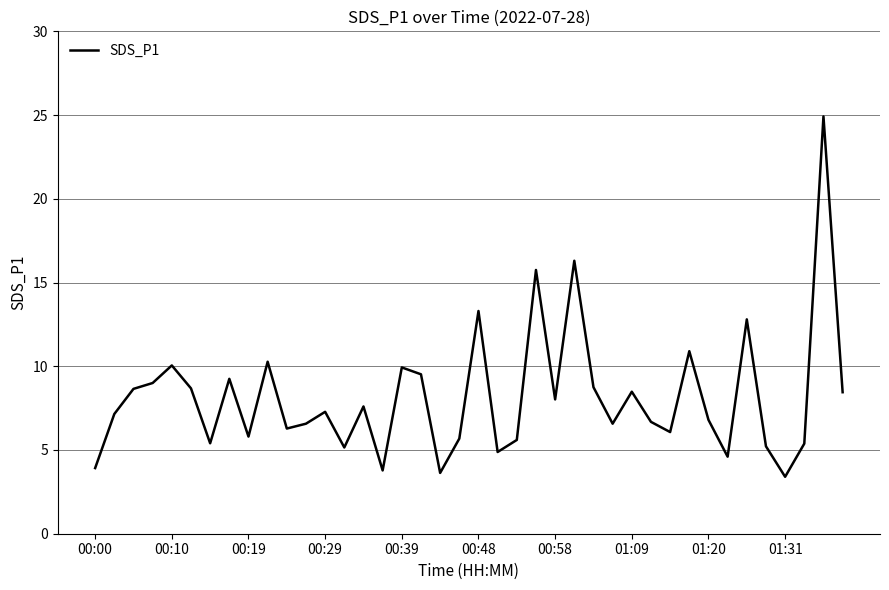

What is the difference between the second highest and minimum values?

12.9